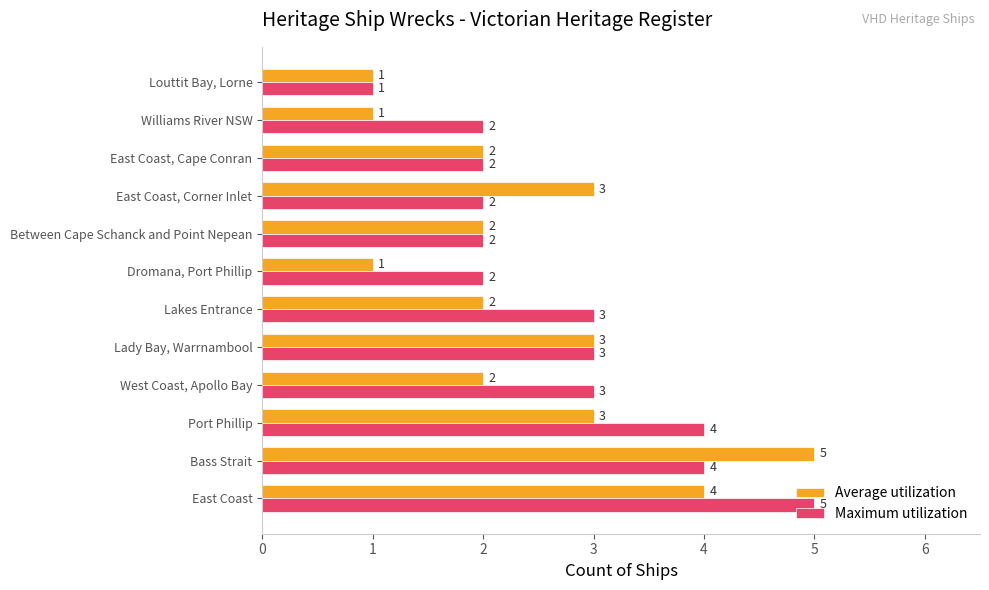

At Dromana, Port Phillip, list the series in order from largest to smallest.

Maximum utilization, Average utilization